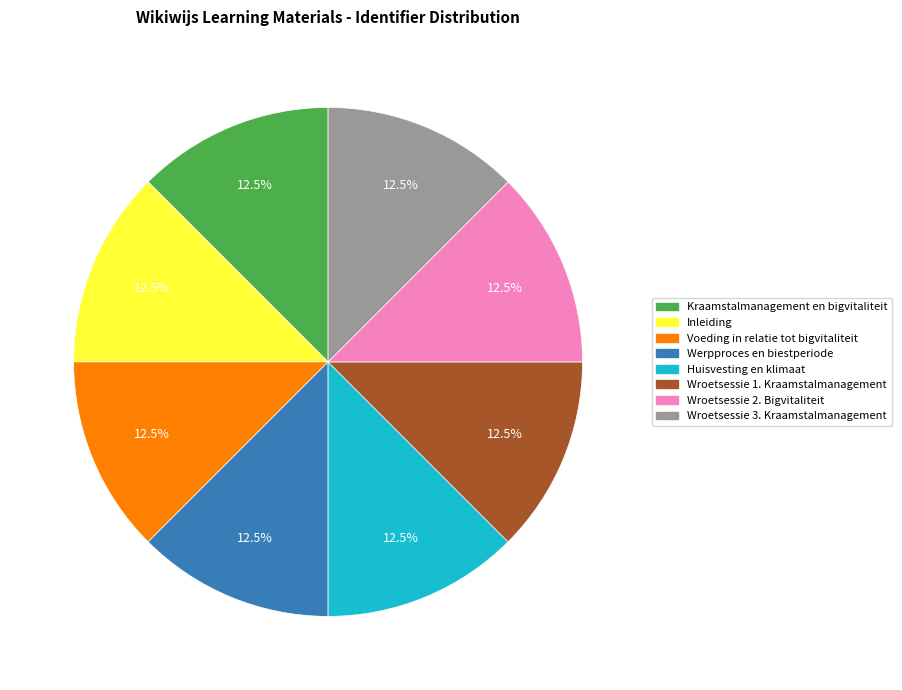

The Inleiding slice represents 21% of the pie. True or false?

False